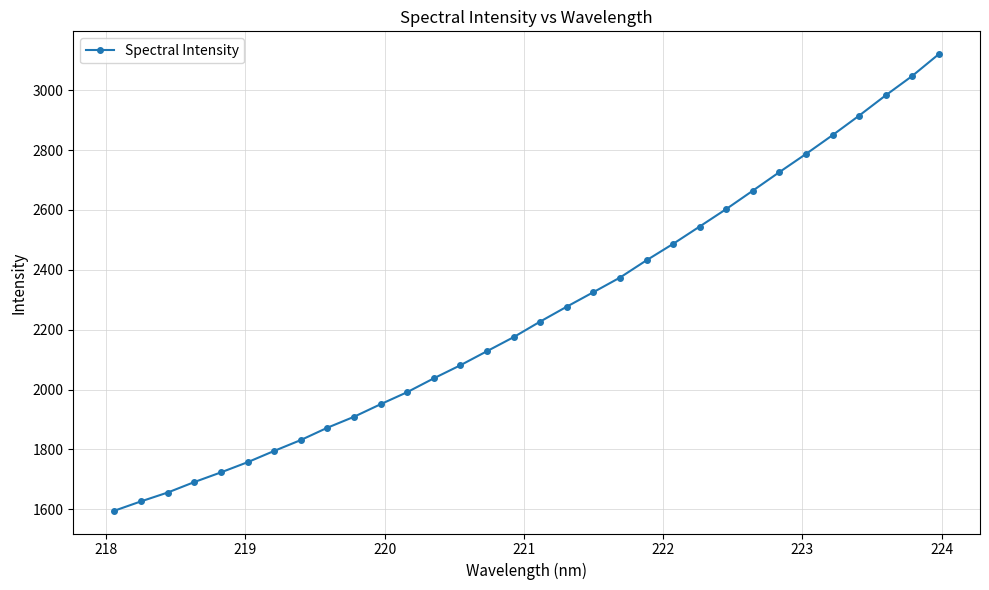

What is the value of the 6th point from the left?

1757.4